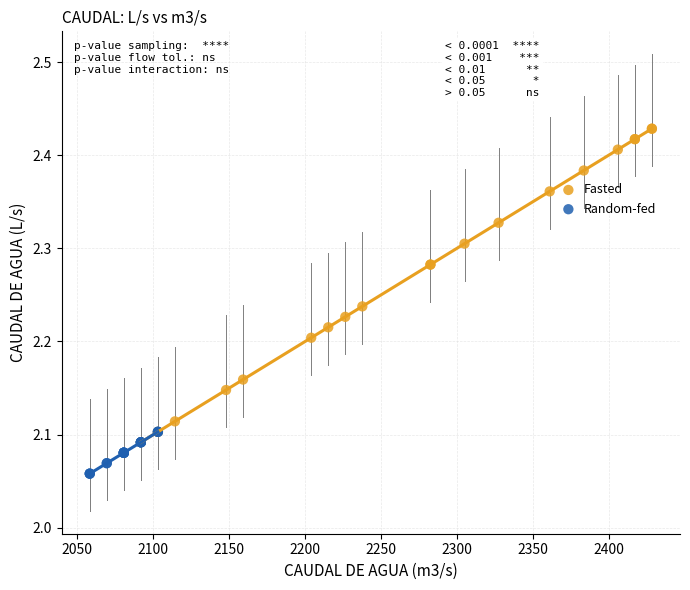

Which series reaches the maximum Y coordinate?

Fasted